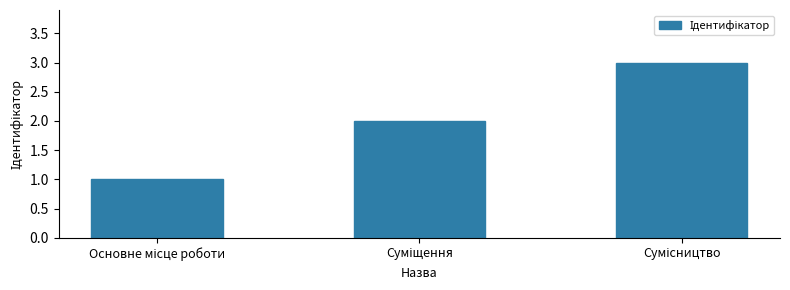

What is the sum of all values?

6